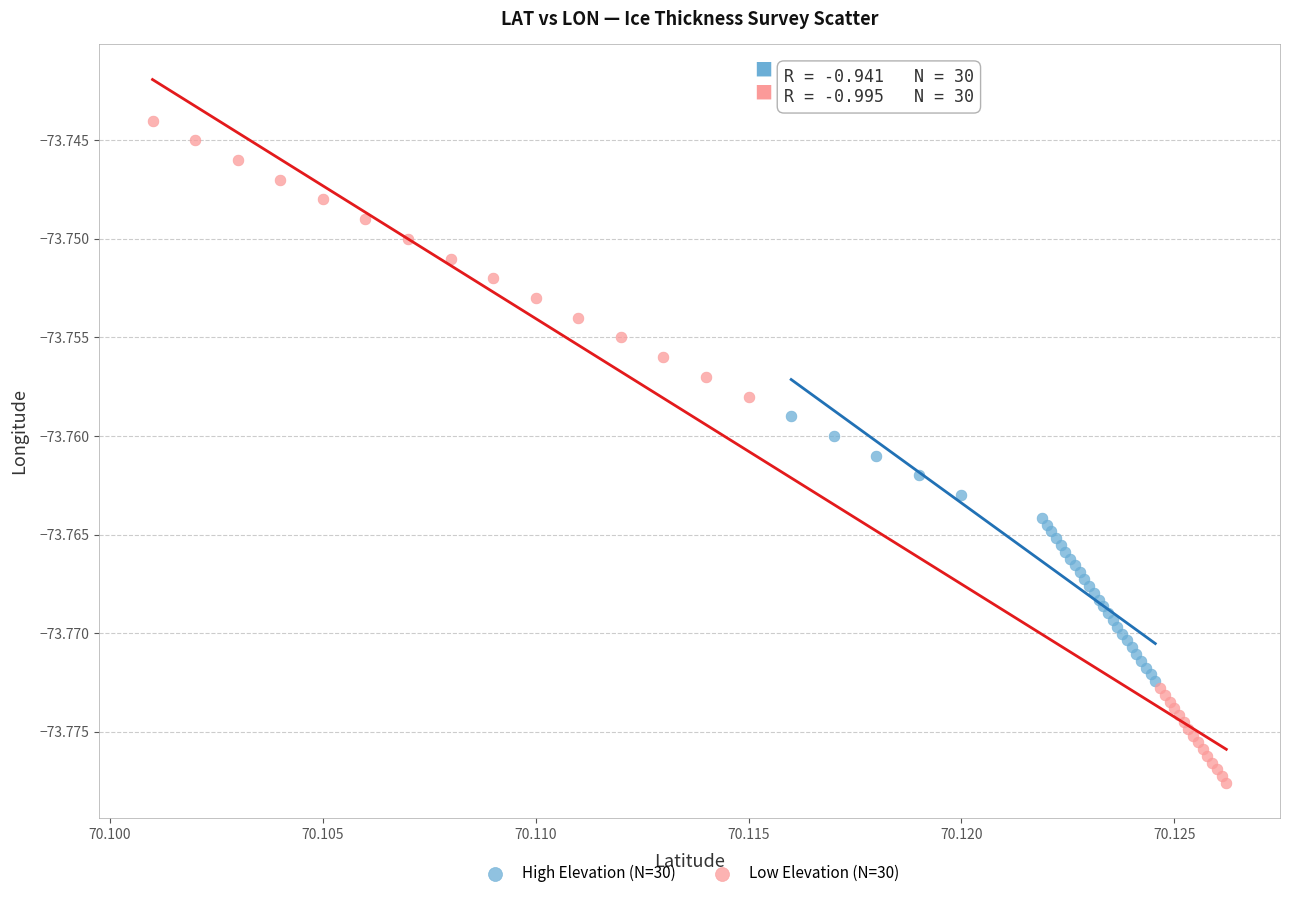

Which series reaches the minimum Y coordinate?

Low Elevation (N=30)